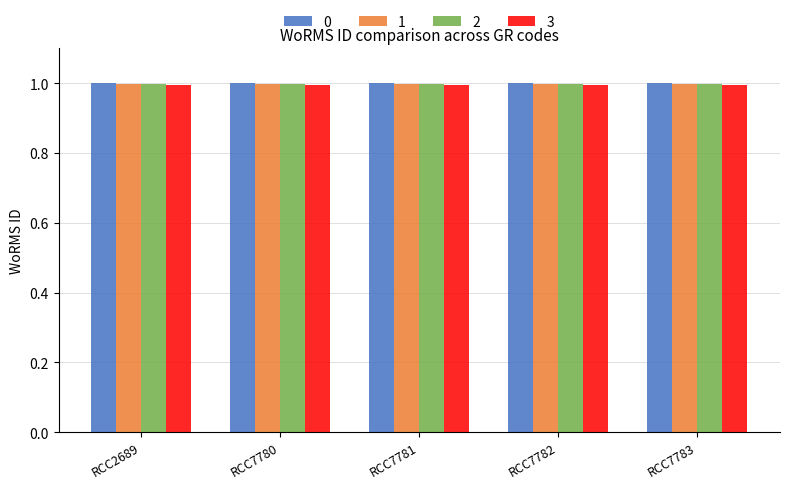

Reading left to right, transcribe all the data shown in this chart.

0: RCC2689=1.0	RCC7780=1.0	RCC7781=1.0	RCC7782=1.0	RCC7783=1.0
1: RCC2689=1.0	RCC7780=1.0	RCC7781=1.0	RCC7782=1.0	RCC7783=1.0
2: RCC2689=1.0	RCC7780=1.0	RCC7781=1.0	RCC7782=1.0	RCC7783=1.0
3: RCC2689=1.0	RCC7780=1.0	RCC7781=1.0	RCC7782=1.0	RCC7783=1.0